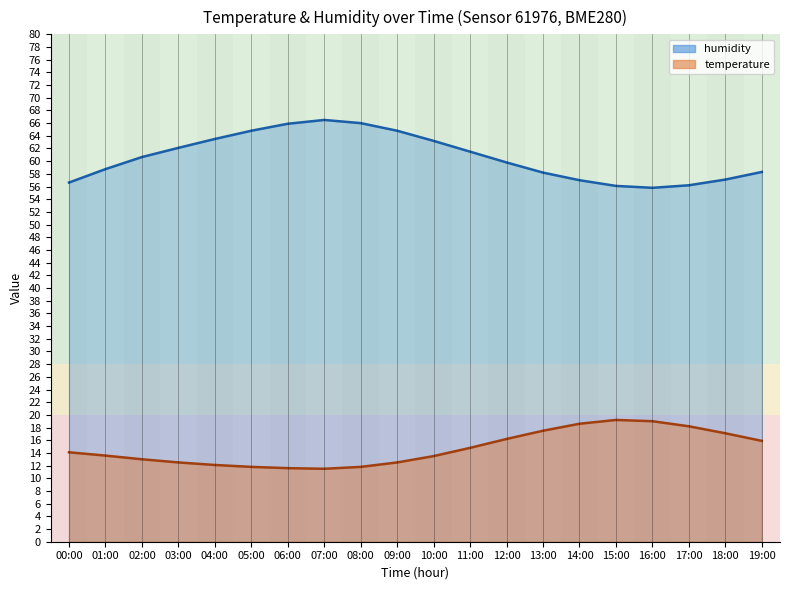

At how many categories does at least one series exceed 52?

20